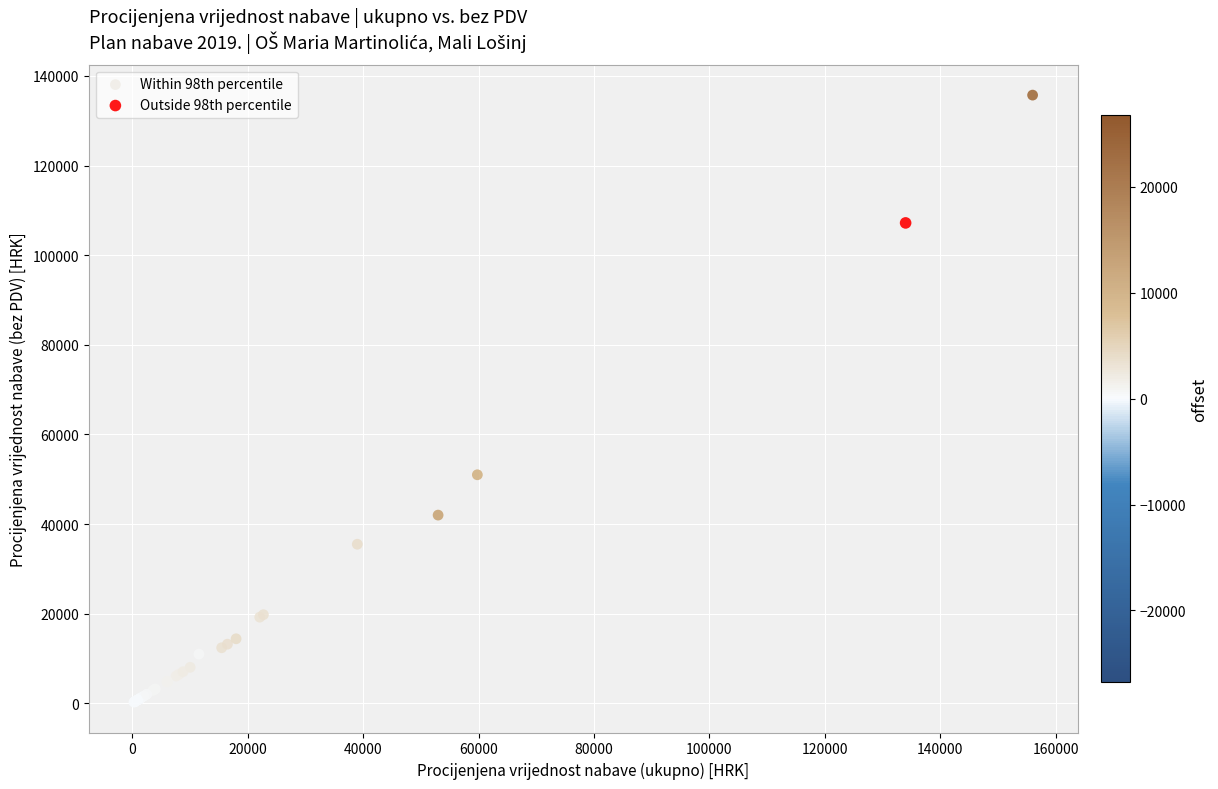

What are all the series names shown in the legend?

Within 98th percentile, Outside 98th percentile